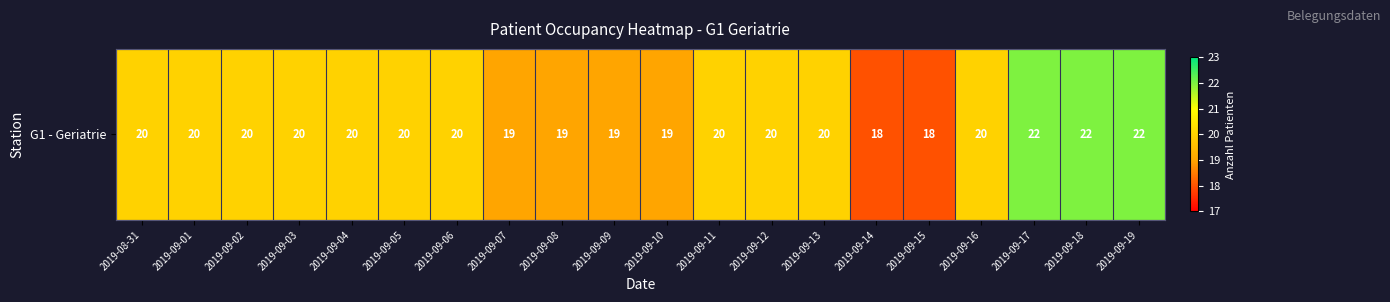

What is the average value?

20